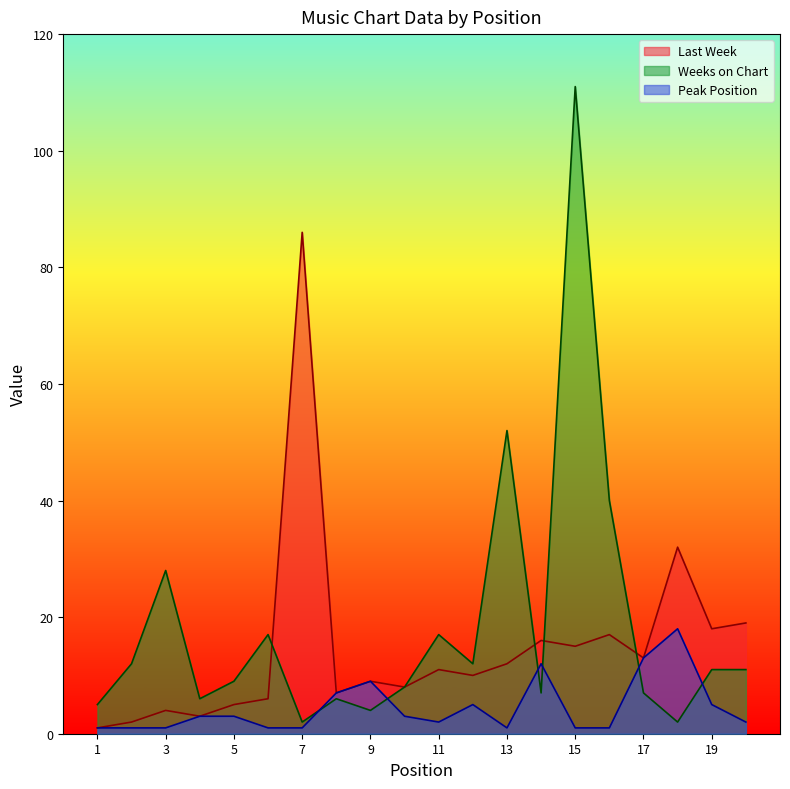

What is the minimum value for Peak Position?

1